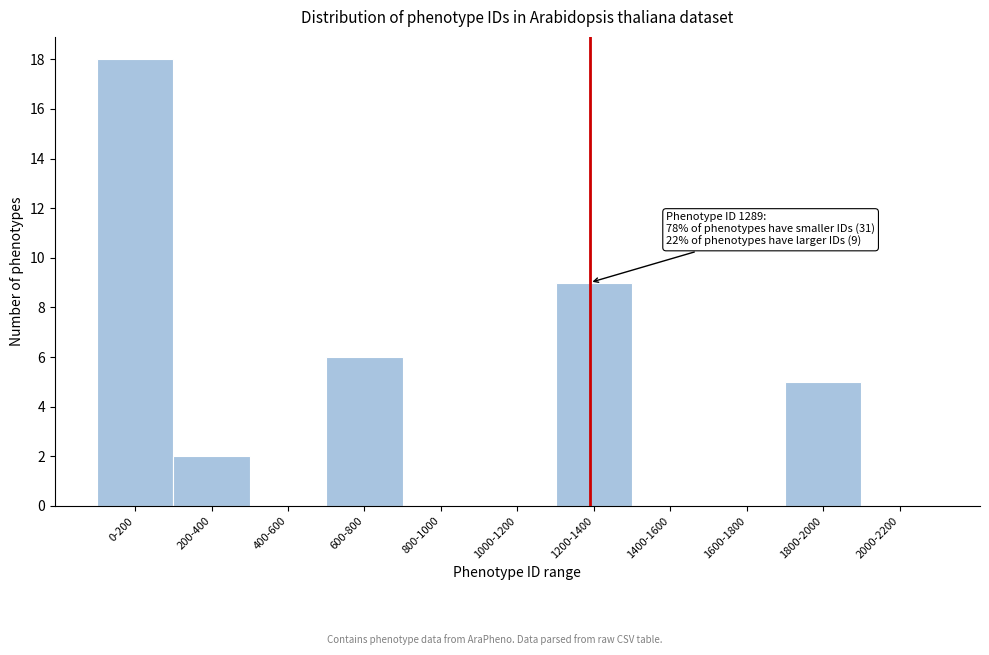

Reading left to right, extract all data points from this chart.

0-200=18	200-400=2	400-600=0	600-800=6	800-1000=0	1000-1200=0	1200-1400=9	1400-1600=0	1600-1800=0	1800-2000=5	2000-2200=0